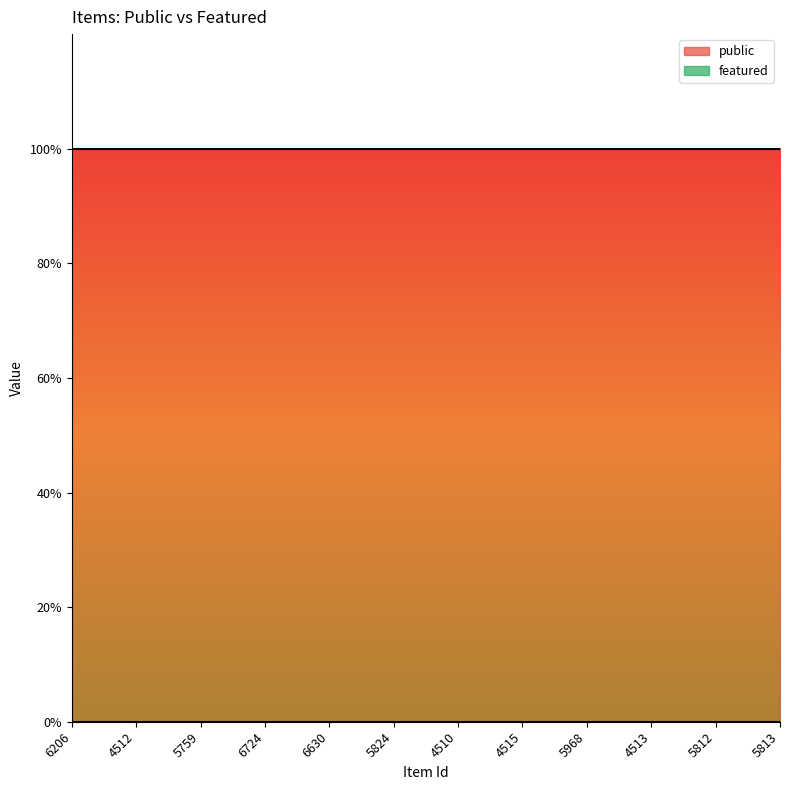

Reading left to right, extract all data points from this chart.

public: 1	1	1	1	1	1	1	1	1	1	1	1
featured: 0	0	0	0	0	0	0	0	0	0	0	0